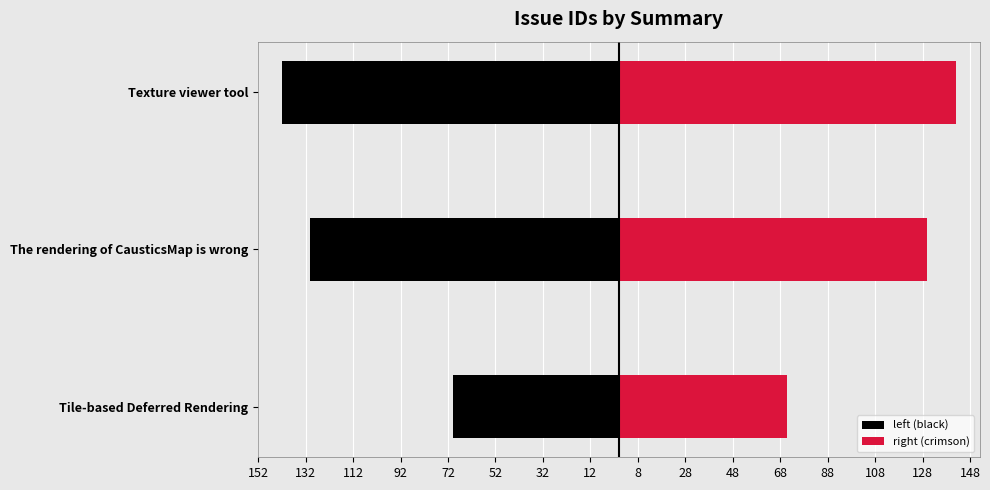

What value does the right (crimson) series have at The rendering of CausticsMap is wrong, to the nearest 5?

130